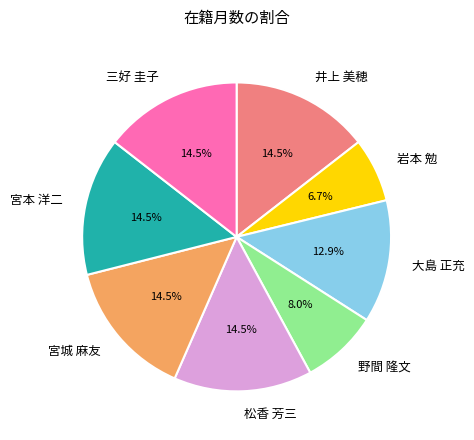

How many segments does this pie chart have?

8